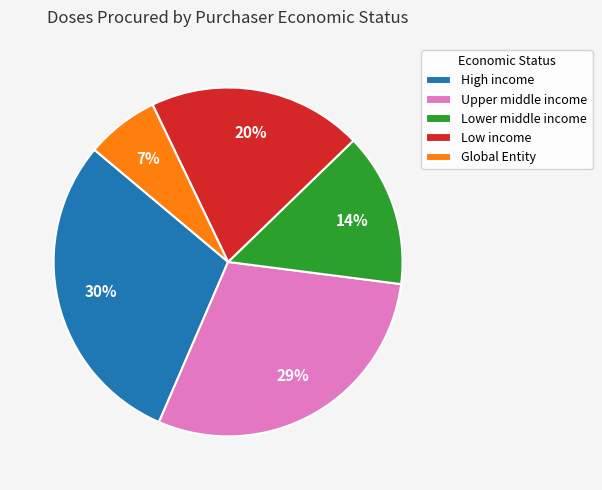

Which has a higher value, Low income or Lower middle income?

Low income